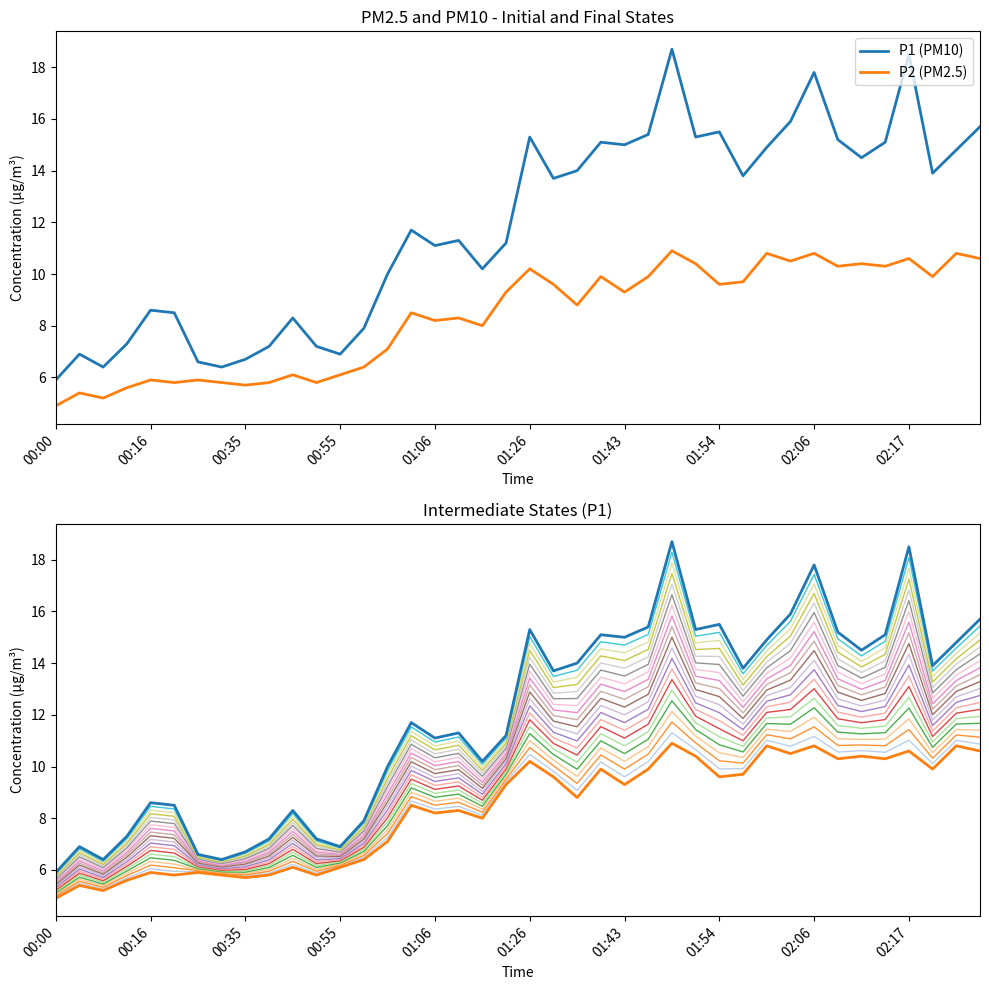

How many interior local valleys does the P2 series have?

13